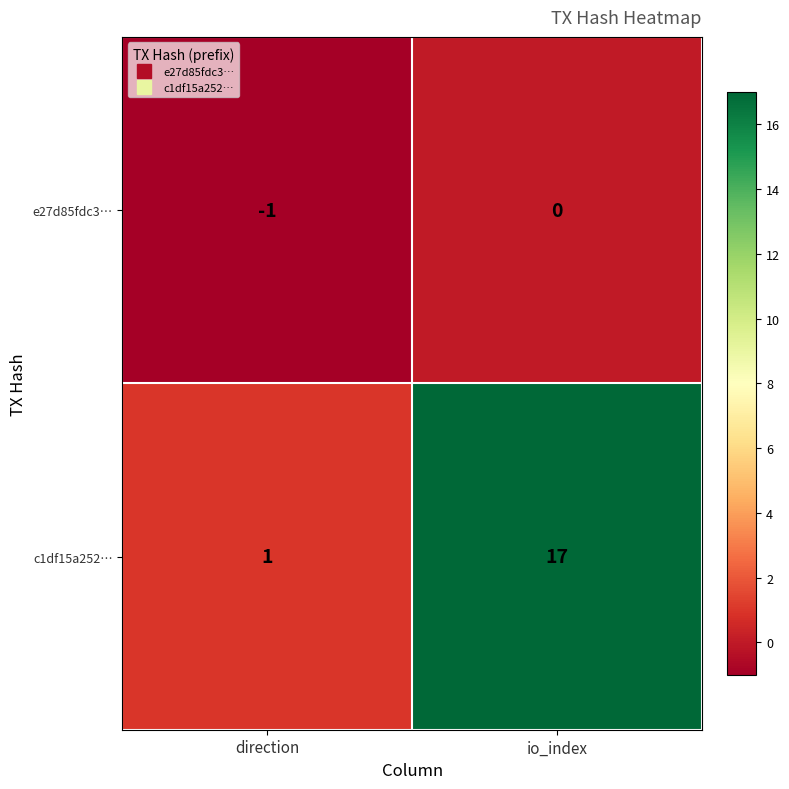

True or false: e27d85fdc3… has a value of 0 at io_index.

True